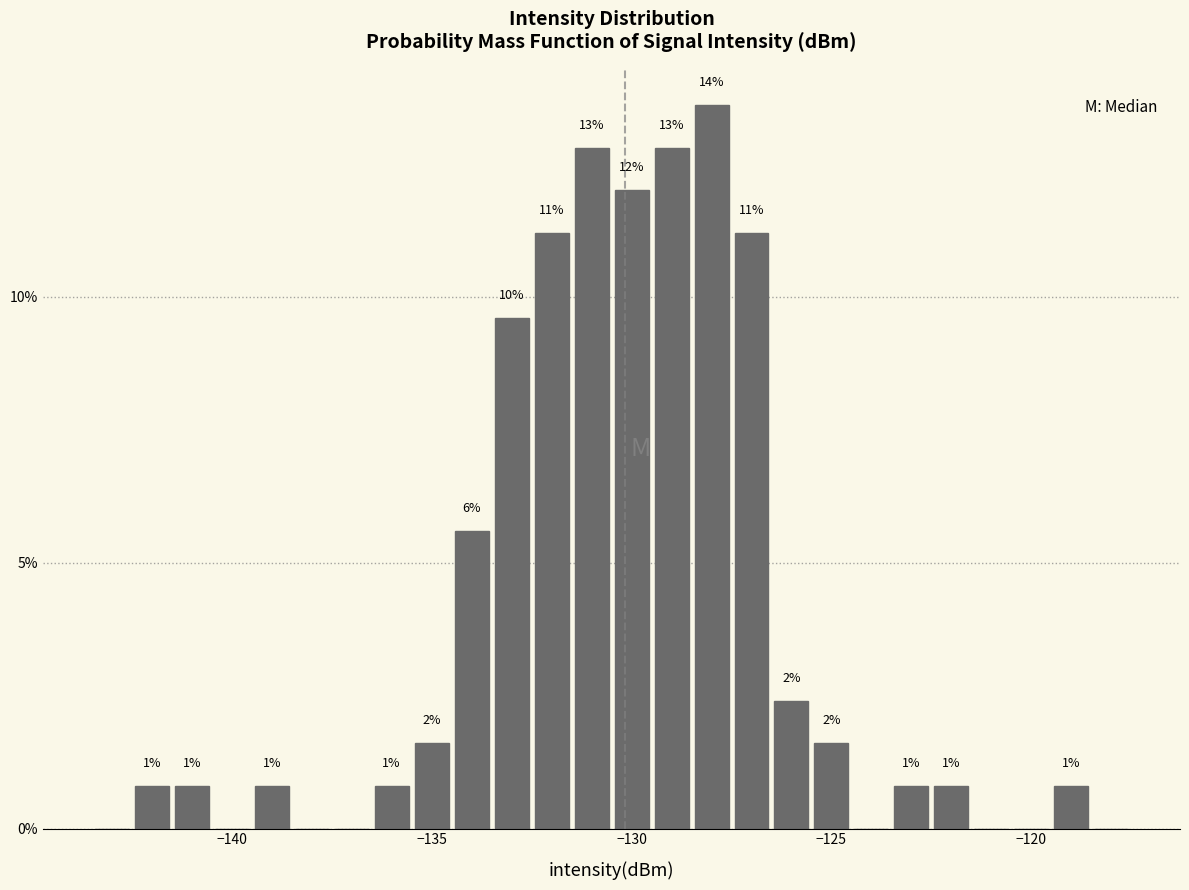

Around what value on the x-axis is the tallest bar? Give the approximate position of its centre, as read against the axis.

-128.0